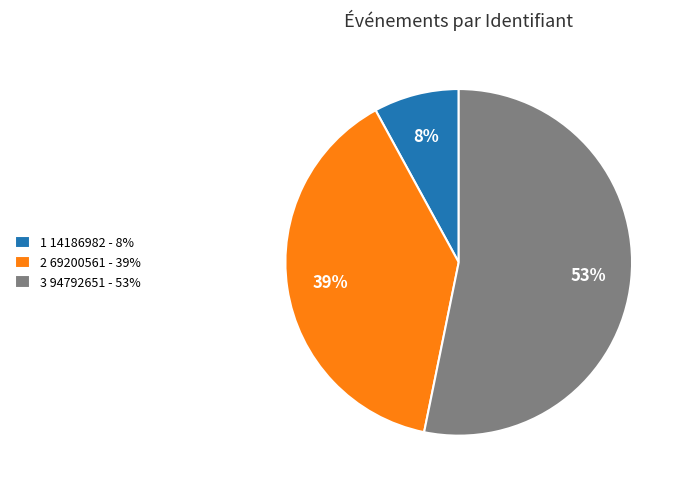

Do 2 69200561 - 39% and 3 94792651 - 53% together represent more than half of the pie?

Yes